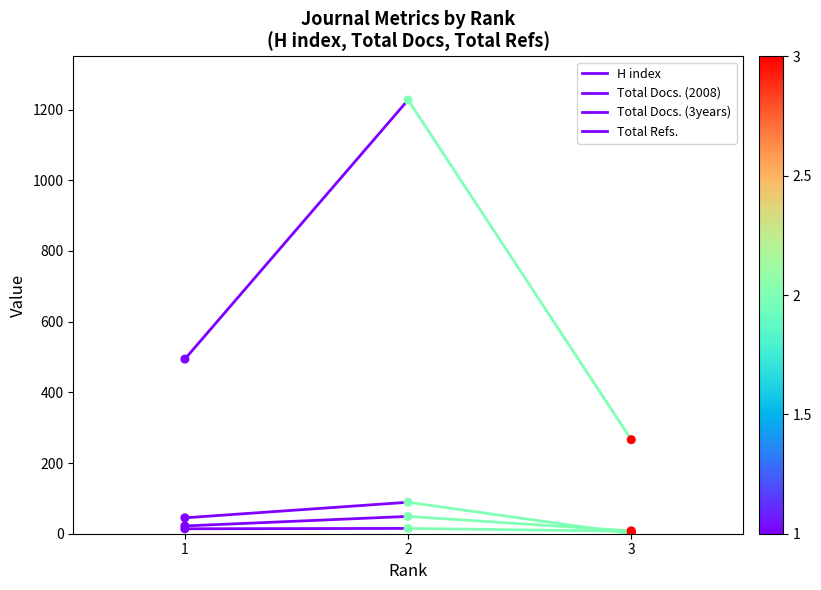

At which category is the sum across all series the highest?

2